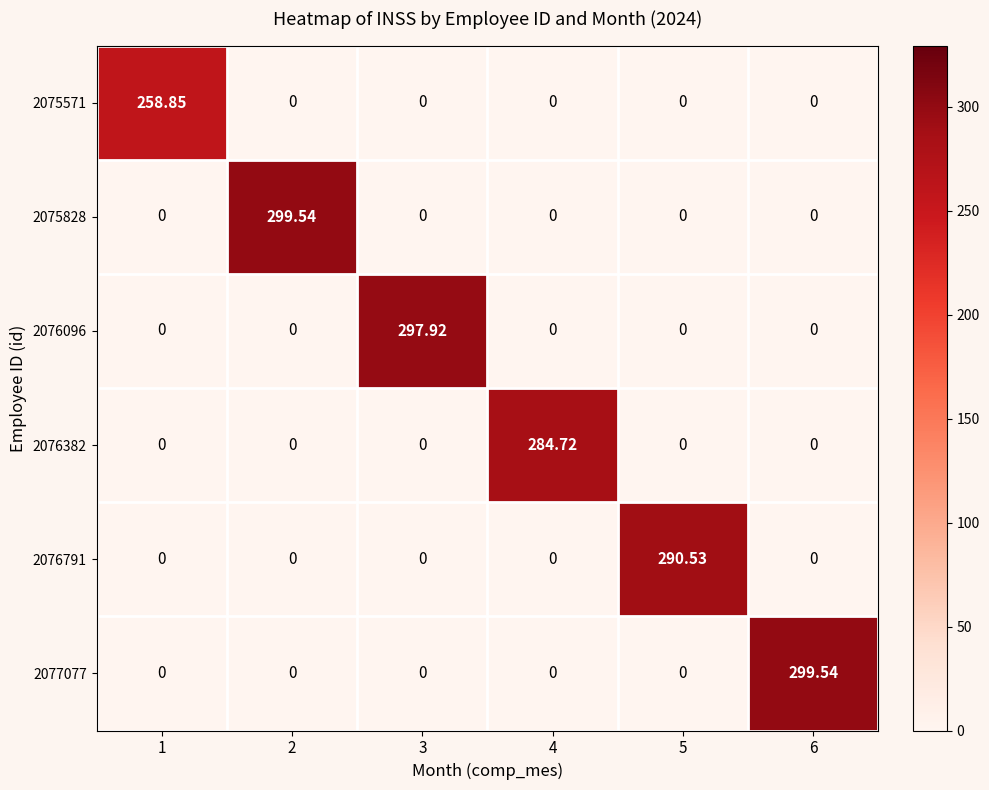

Is the value of 2075828 at 1 greater than the value of 2076096 at 3?

No